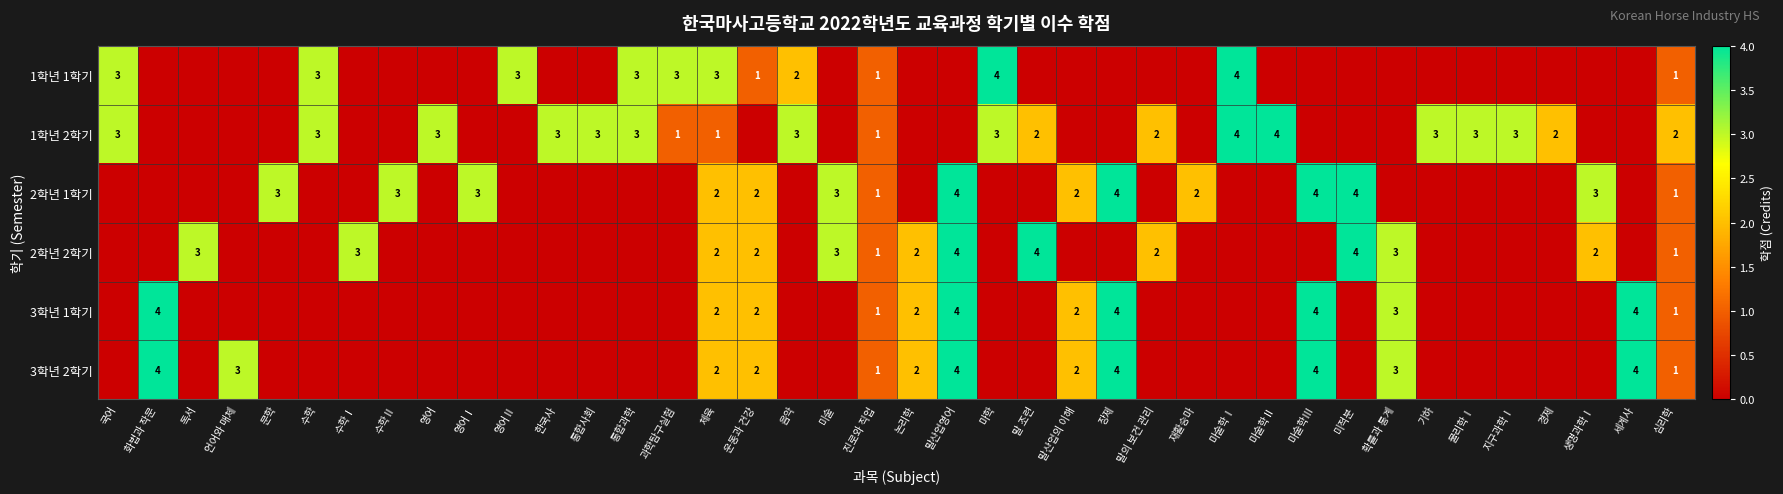

True or false: 2학년 2학기 has a value of 1 at 진로와 직업.

True